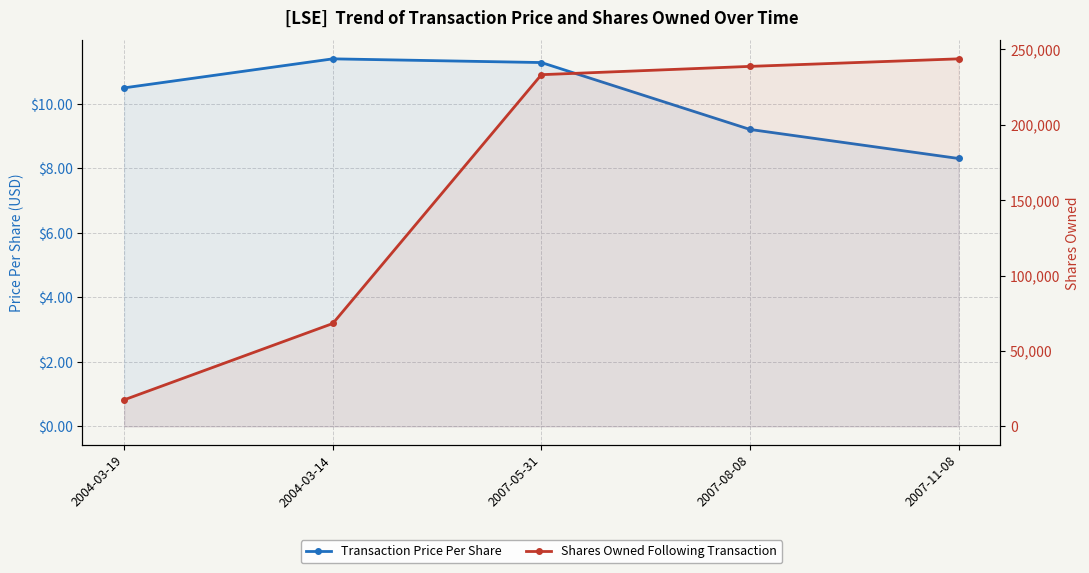

Is it true that Shares Owned Following Transaction equals 118854.9 at 2007-11-08?

False